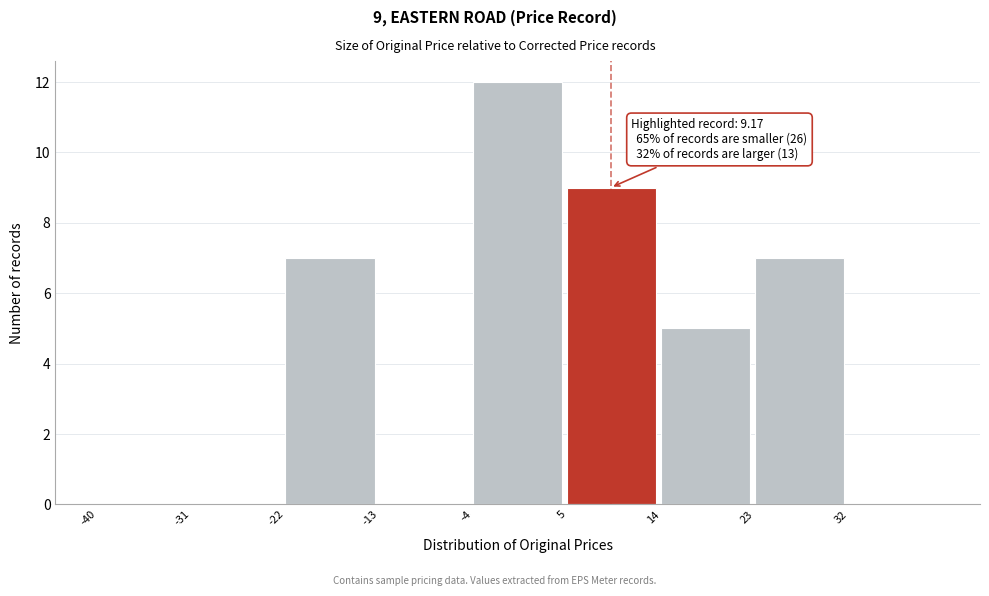

Over which range of the x-axis is the bar tallest?

-4 to 5